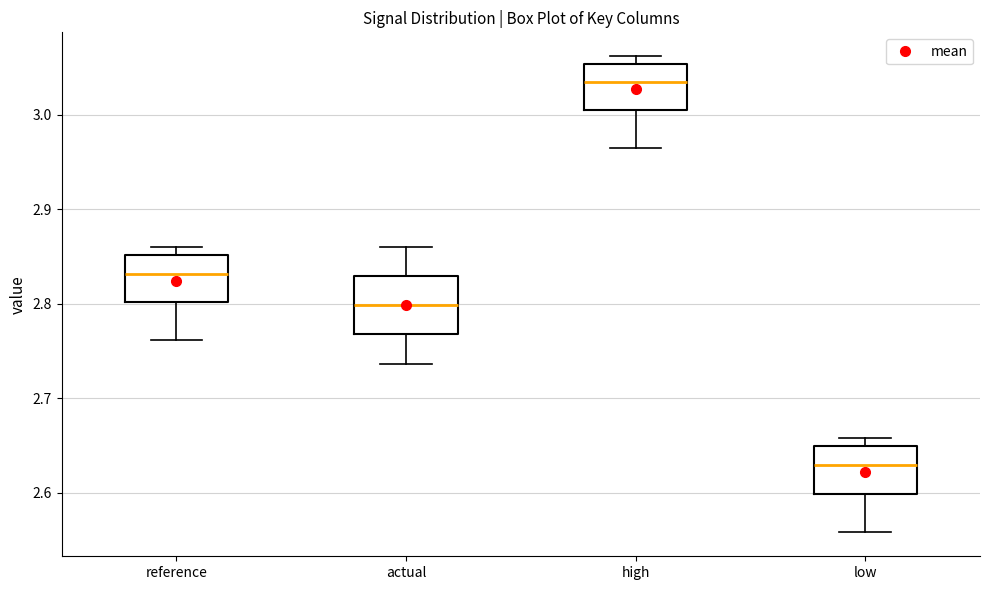

Which box has the lowest median line?

low